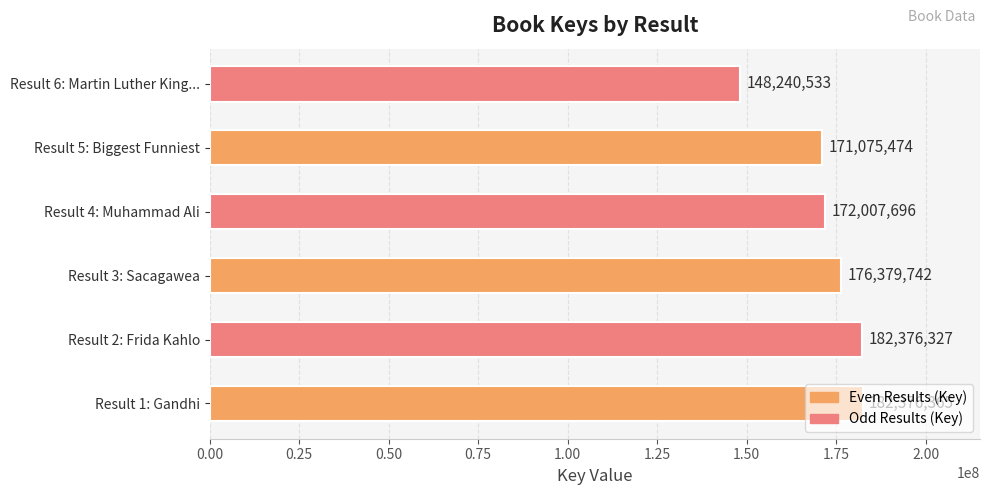

What is the difference between the second highest and second lowest values?

11300853